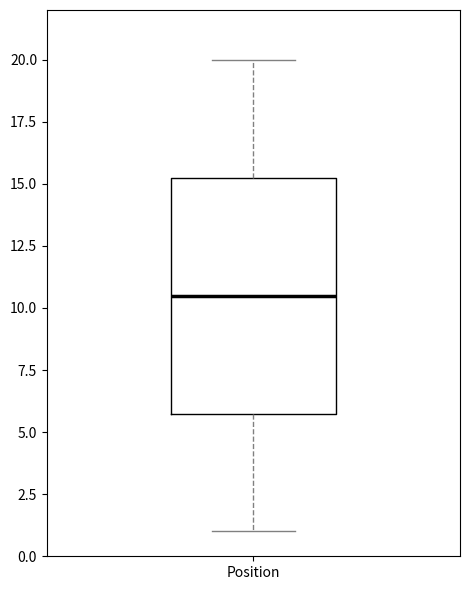

Transcribe this box plot: give where the median line is, the range the box spans, and where the two whiskers end, as read against the y-axis. The values are not printed on the chart, so give them approximately, as read against the axis.

median 10.5, box 6.0 to 15.5, whiskers 1.0 to 20.0